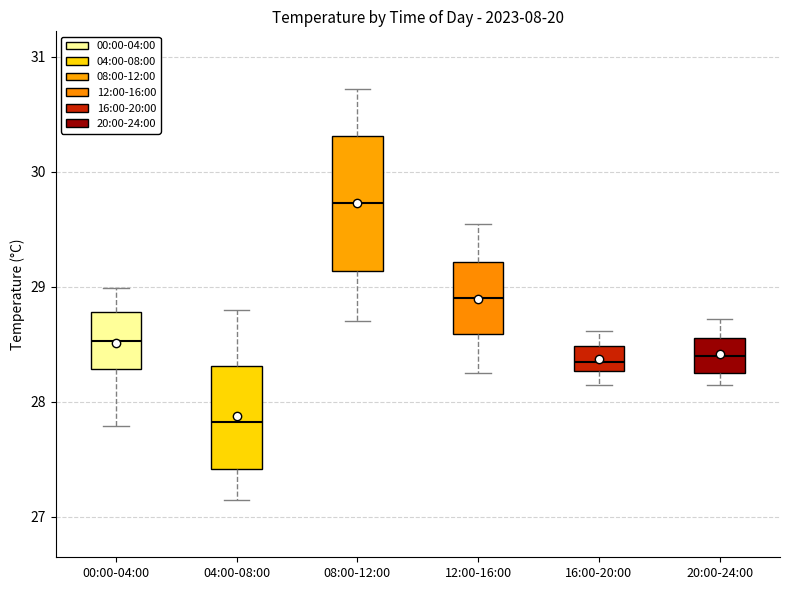

Which box's median line is the highest?

08:00-12:00